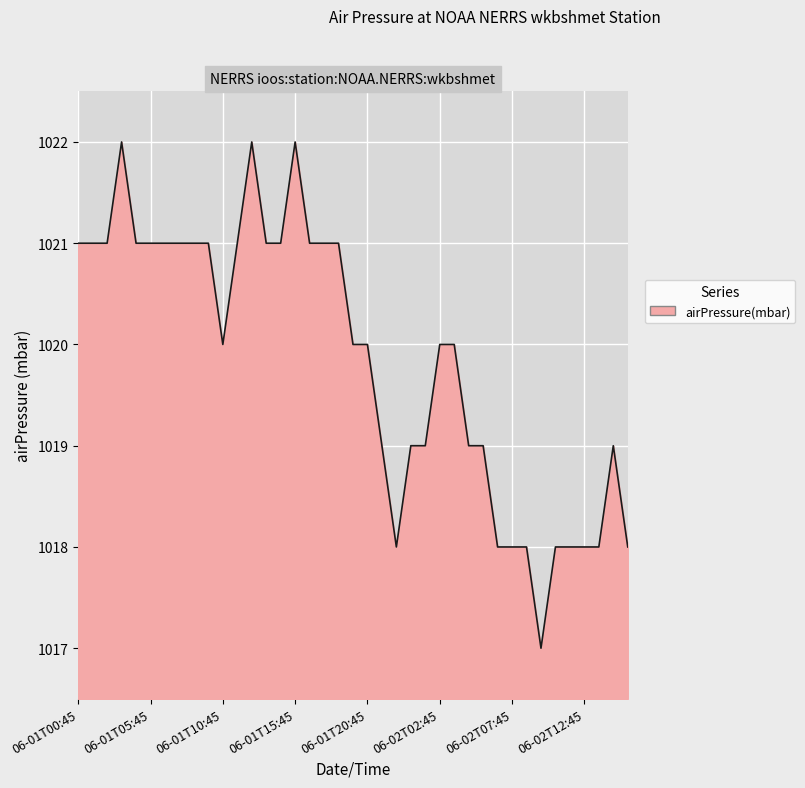

At which label is the value closest to 1019?

2021-06-01T21:45